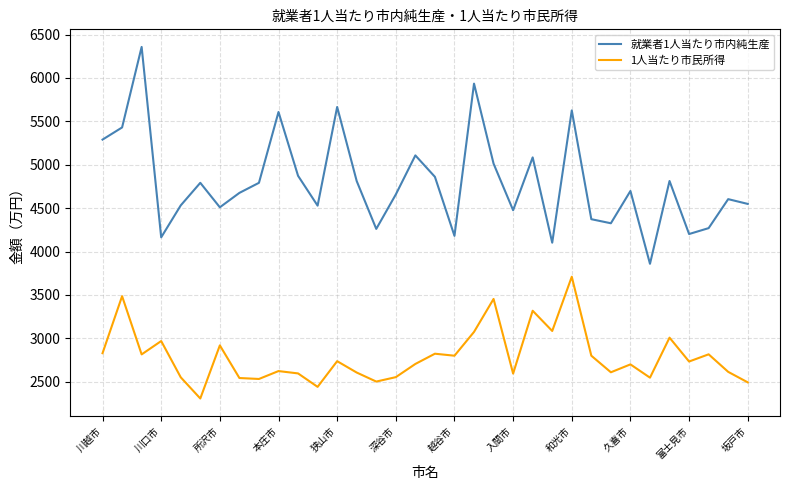

Which series has the largest total across all categories?

就業者1人当たり市内純生産